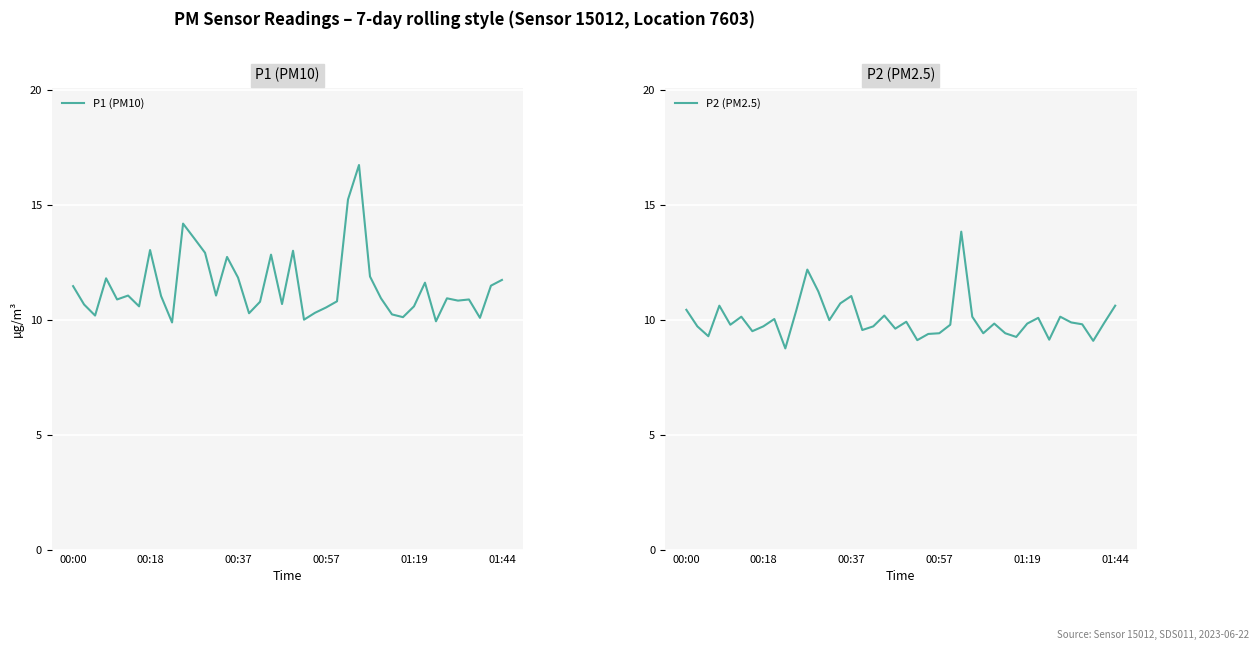

The value of P2 (PM2.5) at 29 is 16.7. True or false?

False